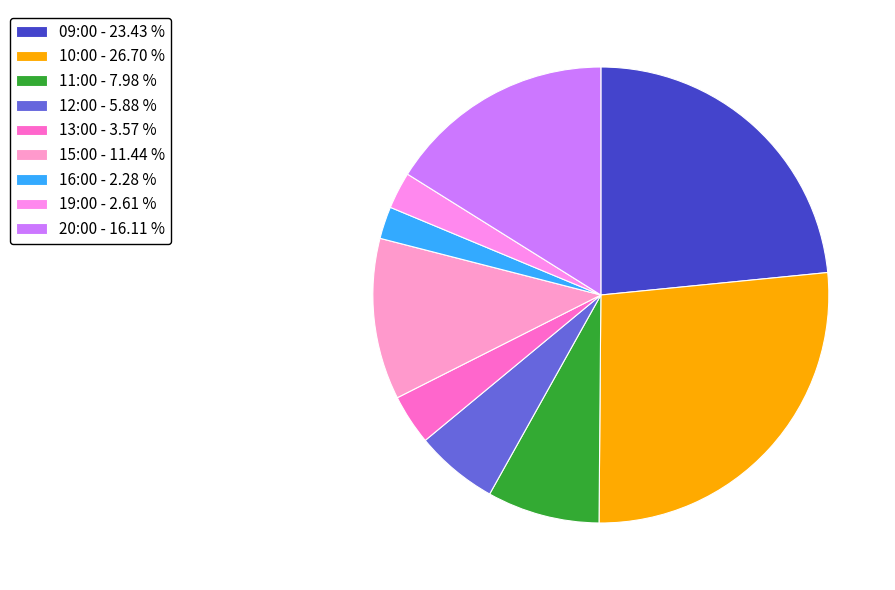

To the nearest percent, what is the combined percentage of 09:00 and 11:00?

31%